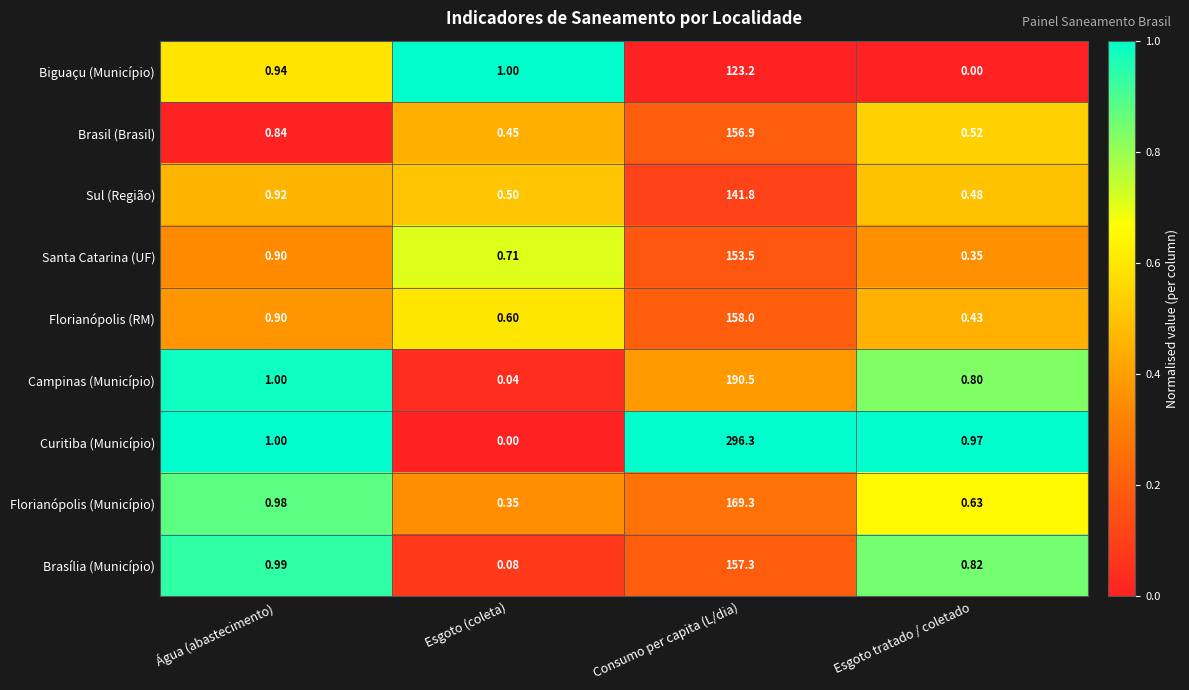

At which label is Biguaçu (Município) closest to 61?

Esgoto (coleta)